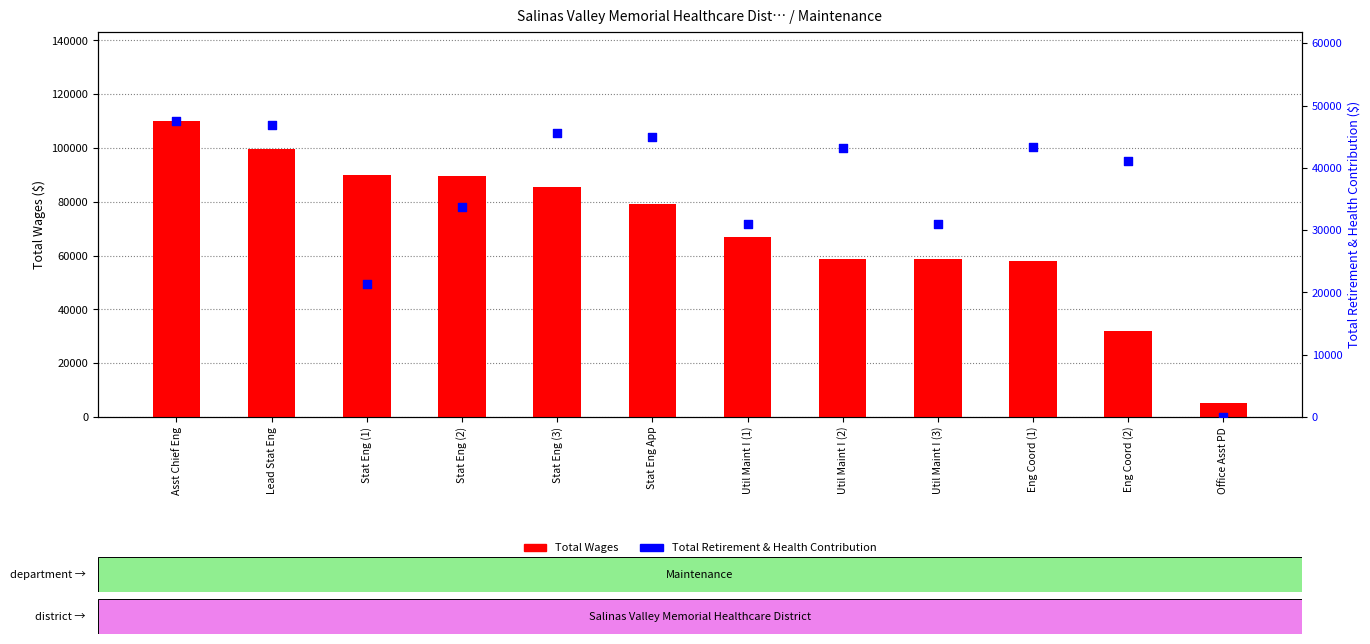

Is the value of Total Retirement & Health Contribution at Util Maint I (1) greater than the value of Total Wages at Util Maint I (2)?

No